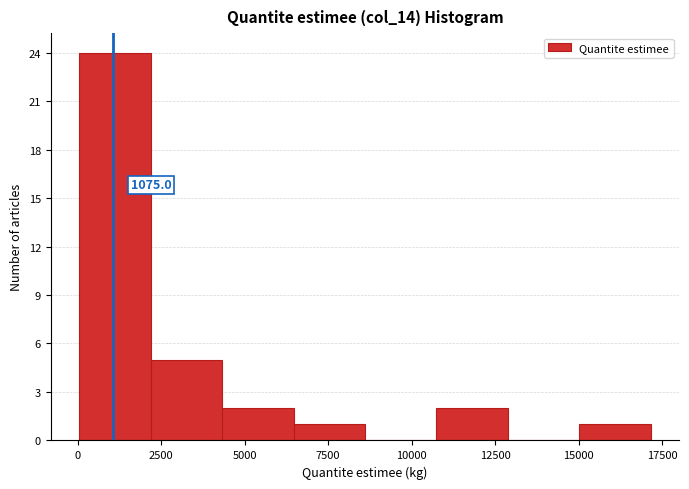

Which range on the x-axis has the tallest bar?

0 to 2000